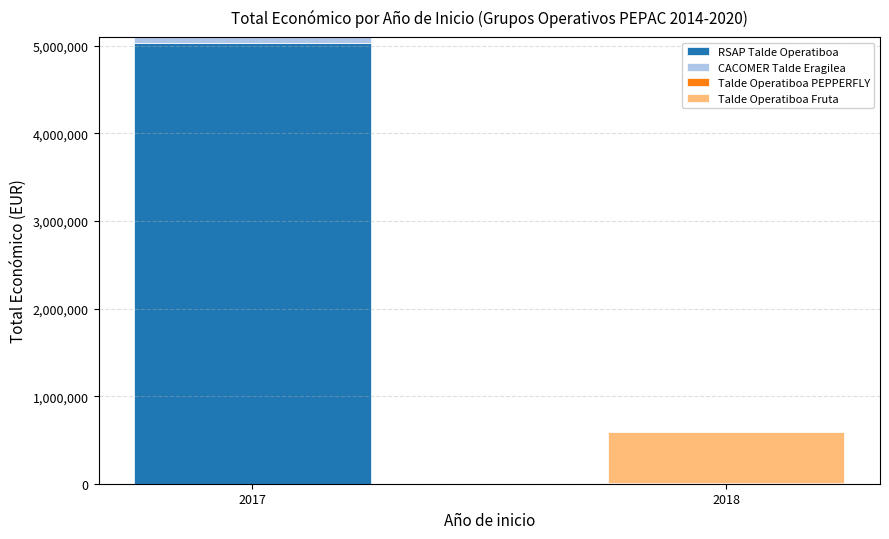

What is the highest value of the RSAP Talde Operatiboa series?

5030236